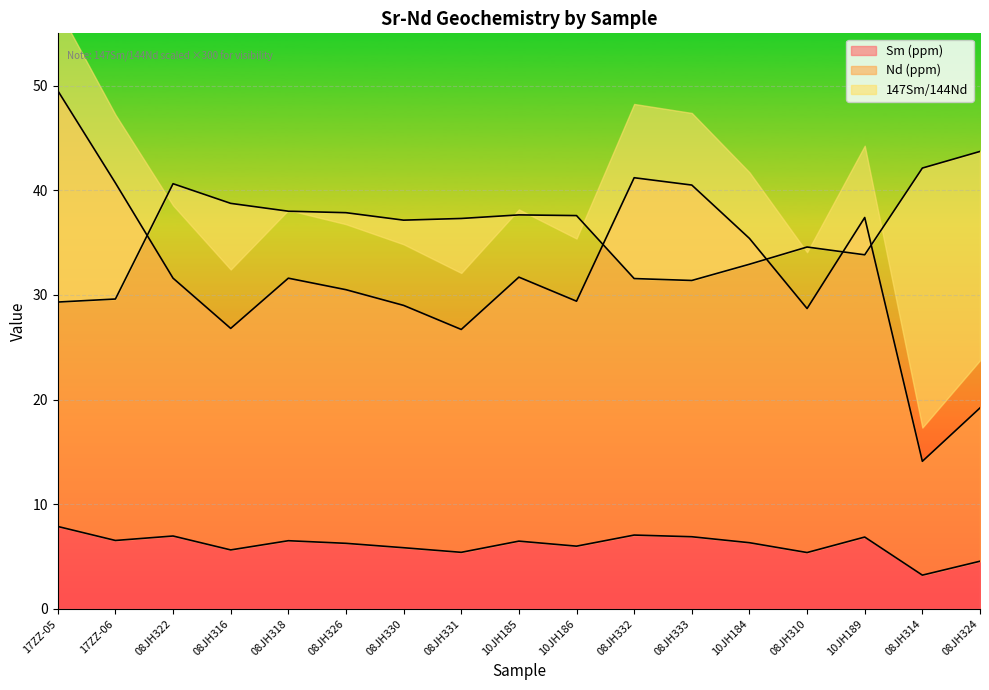

At which label does 147Sm/144Nd reach its minimum?

17ZZ-05